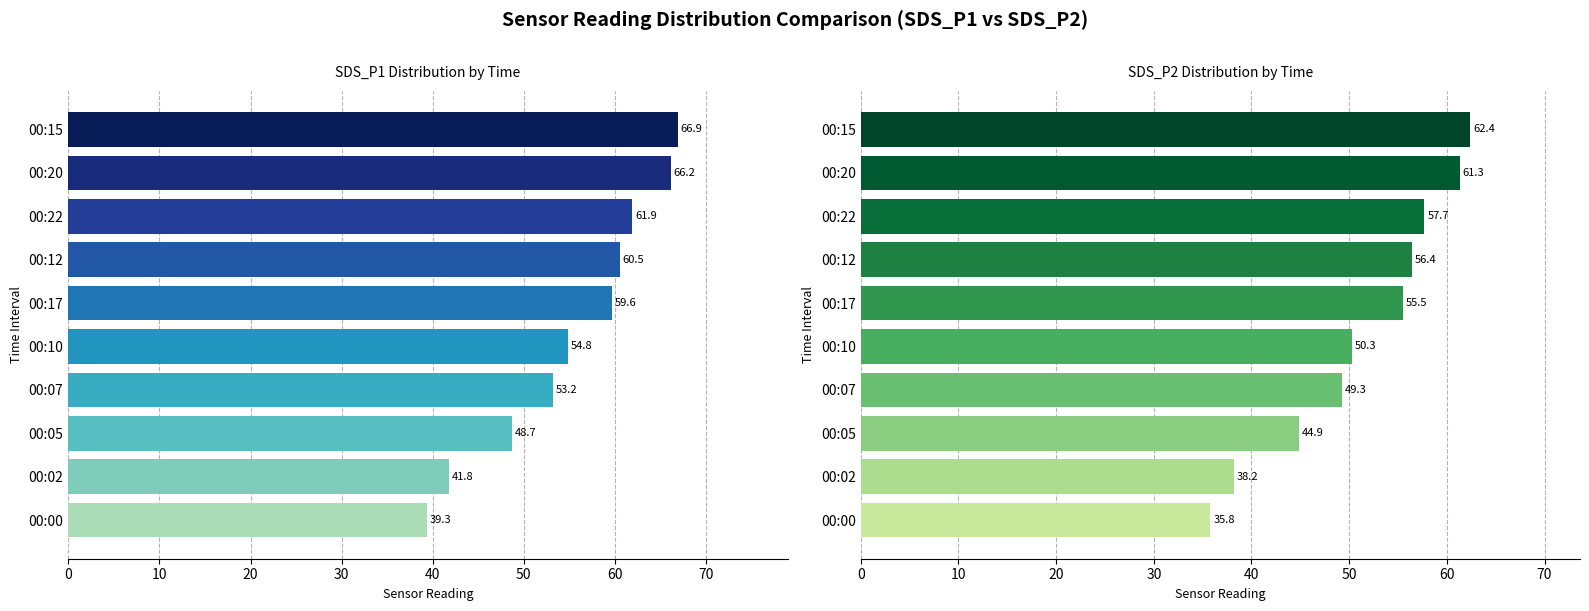

At how many categories does at least one series exceed 55?

5